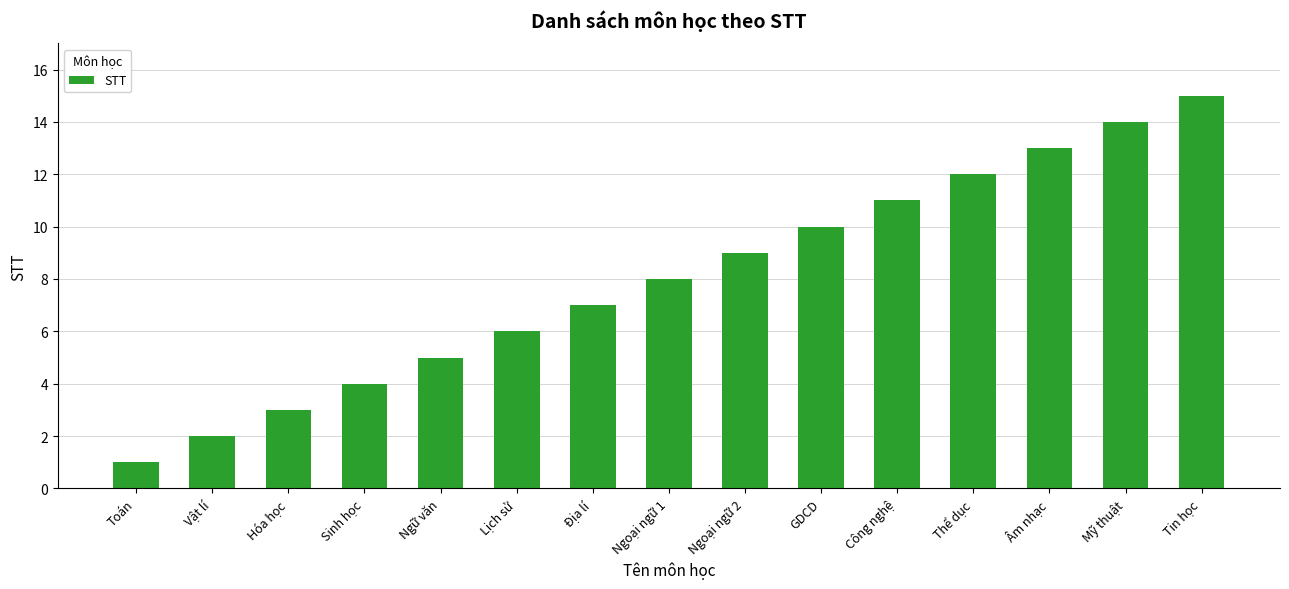

What is the difference between the values at Thể dục and Tin học?

3